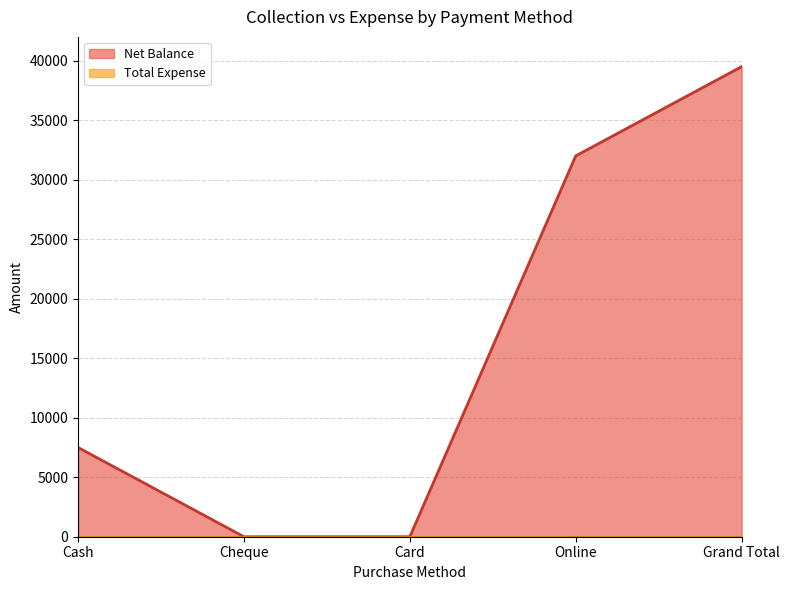

At which label does the data first exceed 7500?

Online